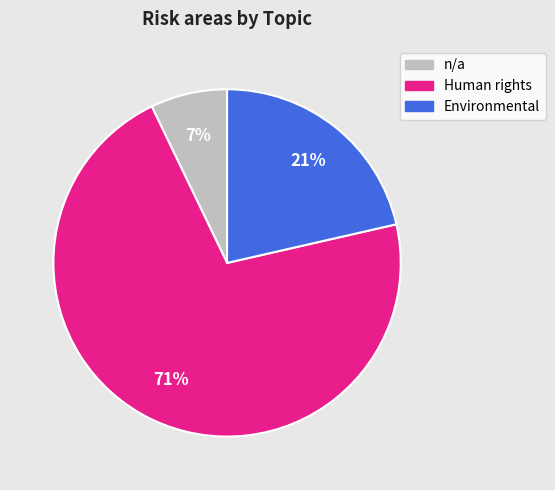

Which slice is the smallest?

n/a